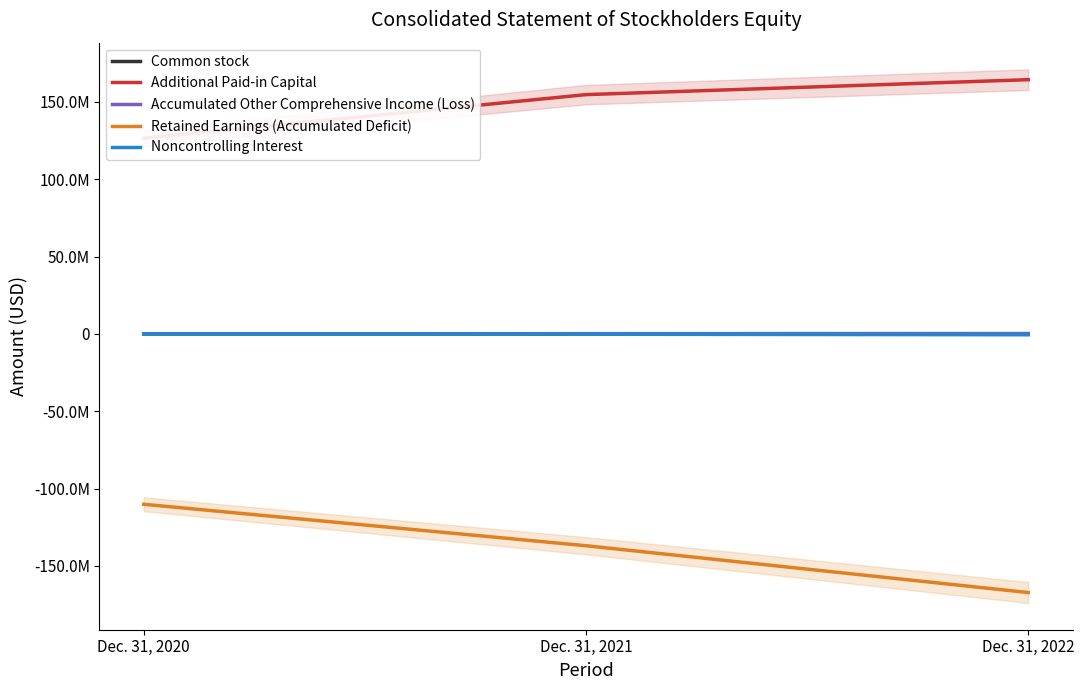

What is the difference between the Accumulated Other Comprehensive Income (Loss) values at Dec. 31, 2020 and Dec. 31, 2022?

287075